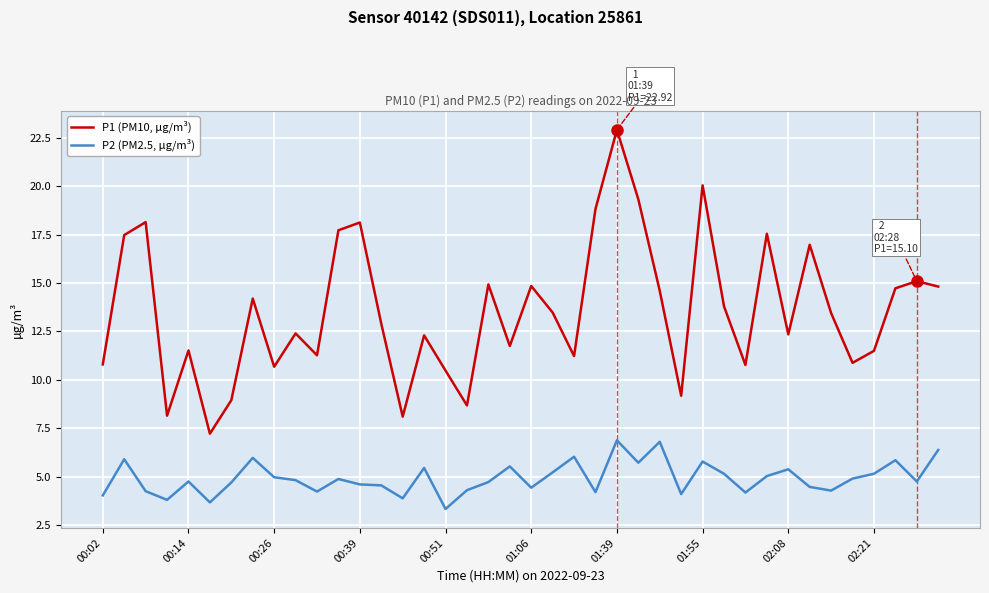

Which series has the largest total across all categories?

P1 (PM10, µg/m³)